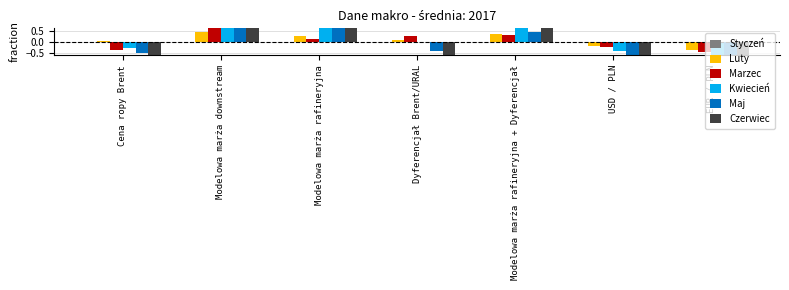

Where is Styczeń nearest to the value 0?

Cena ropy Brent